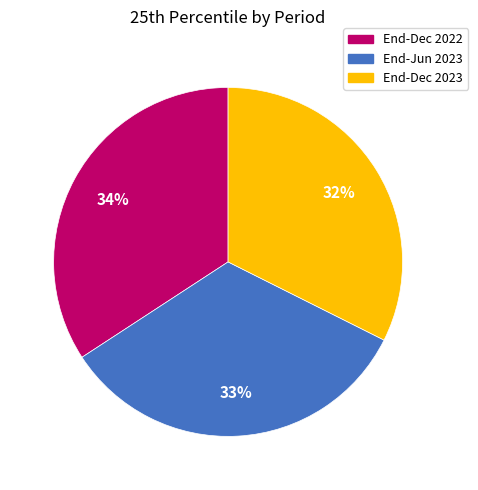

Combined, do End-Jun 2023 and End-Dec 2023 account for over 50%?

Yes